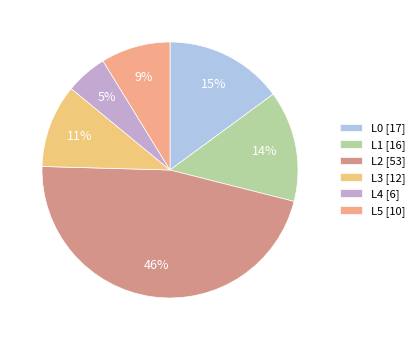

To the nearest percent, what is the average slice percentage?

17%